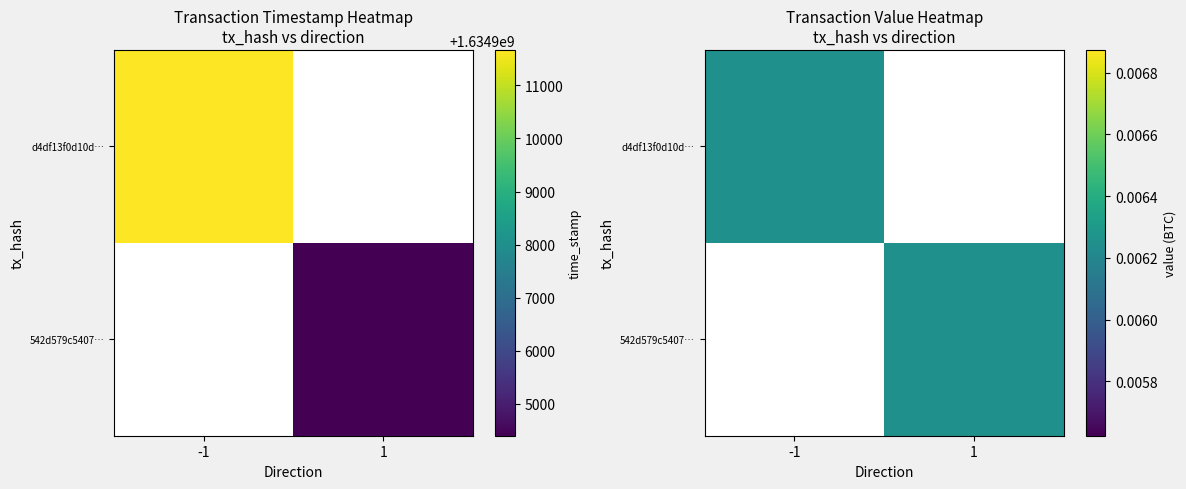

What is the difference between the maximum and second lowest values in the 542d579c54075c2aa009f99a3401b17c338333a series?

1634904397.0